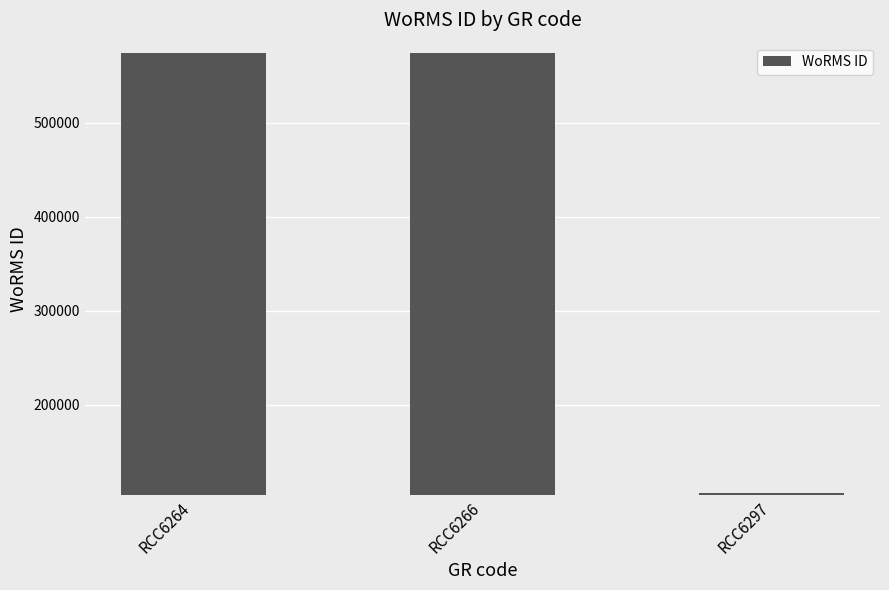

True or false: the data shows 573955 at RCC6264.

True